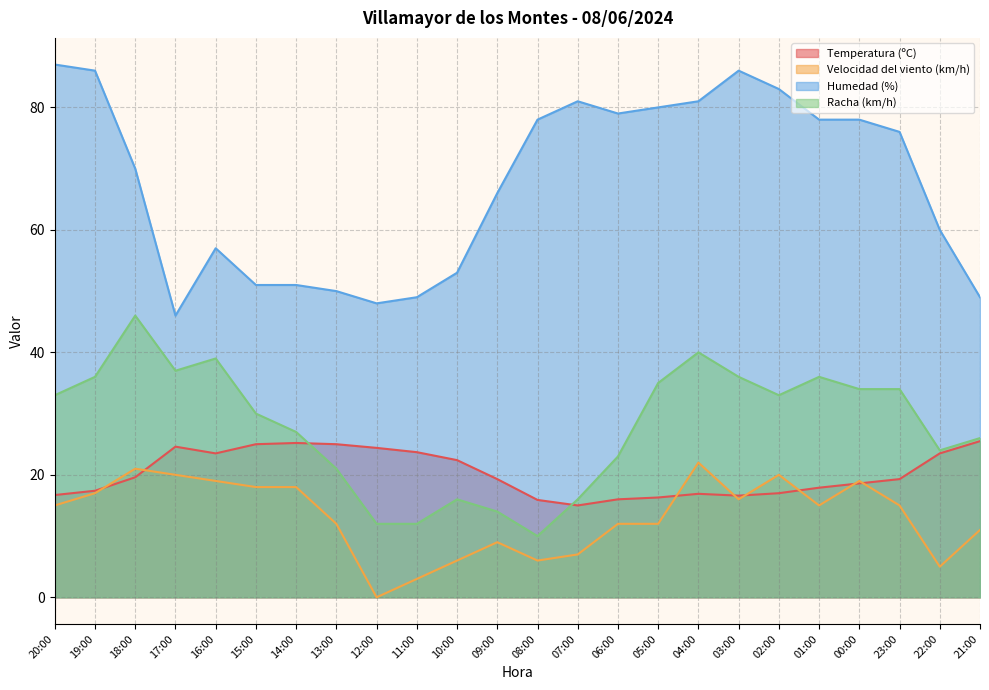

How many interior local valleys does the Velocidad del viento (km/h) series have?

5